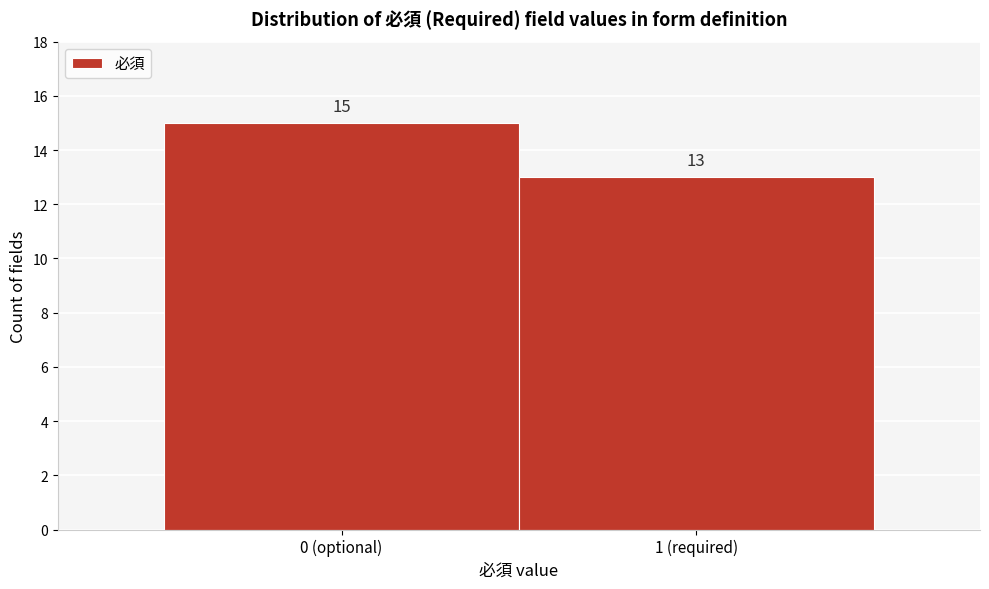

Reading right to left, list all the values displayed in this chart.

1 (required)=13	0 (optional)=15